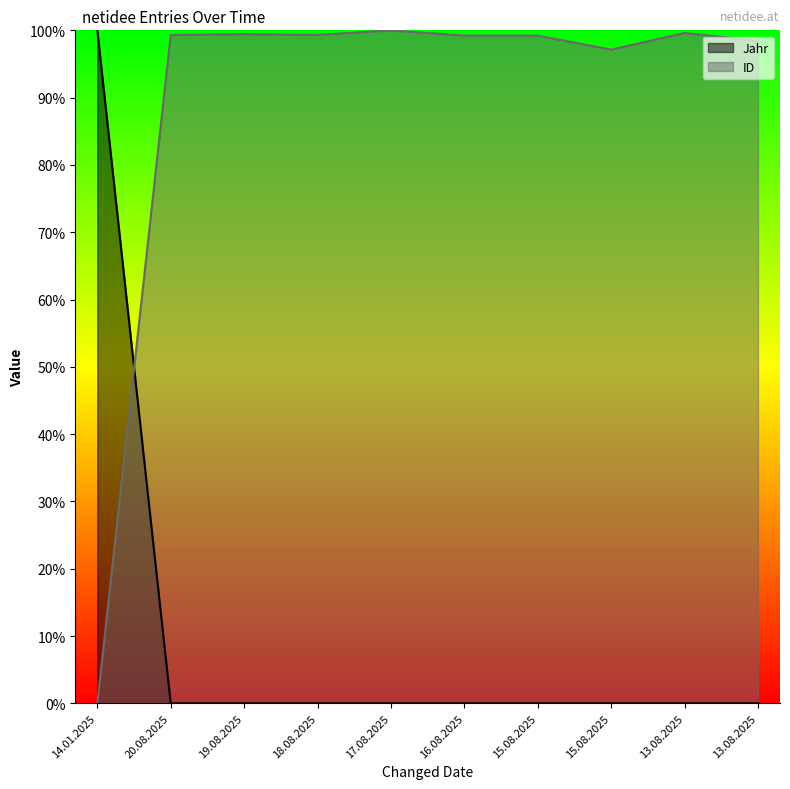

Reading left to right, extract all data points from this chart.

Jahr: 1.0	0.0	0.0	0.0	0.0	0.0	0.0	0.0	0.0	0.0
ID: 0.0	1.0	1.0	1.0	1.0	1.0	1.0	1.0	1.0	1.0